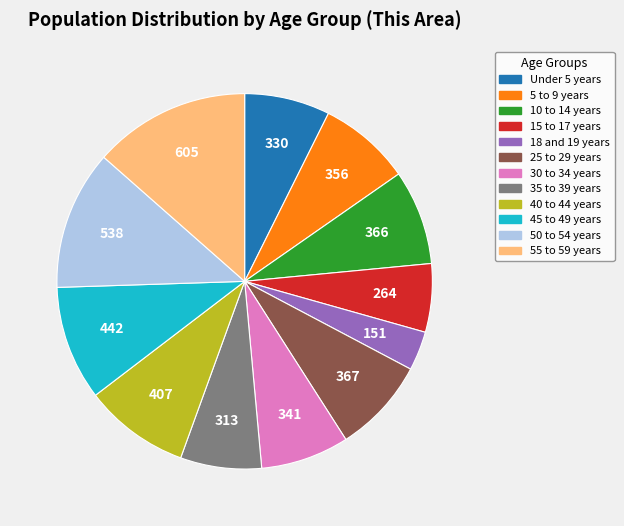

How many segments does this pie chart have?

12